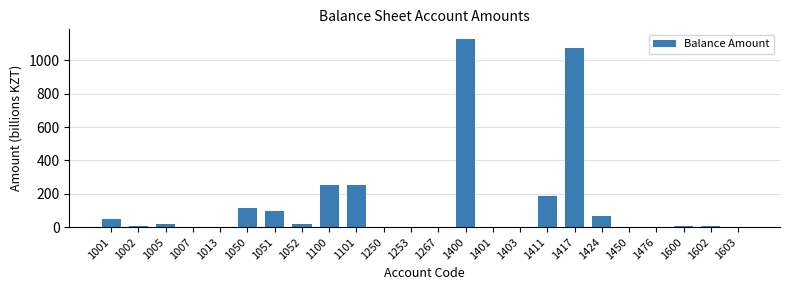

The chart shows a value of 50.7 at 1001. True or false?

True